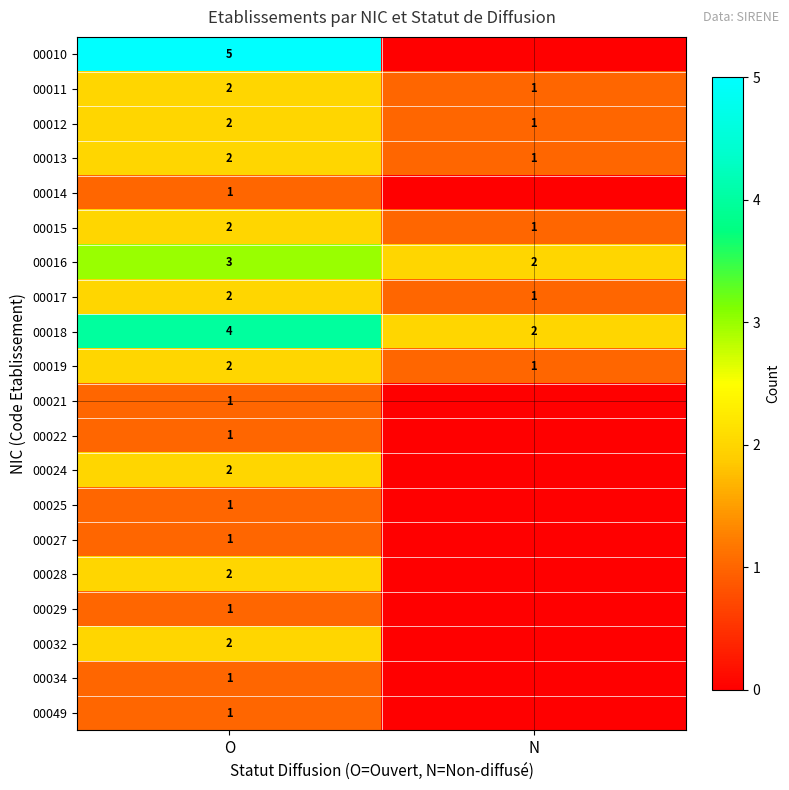

Is it true that 00017 equals 2 at O?

True